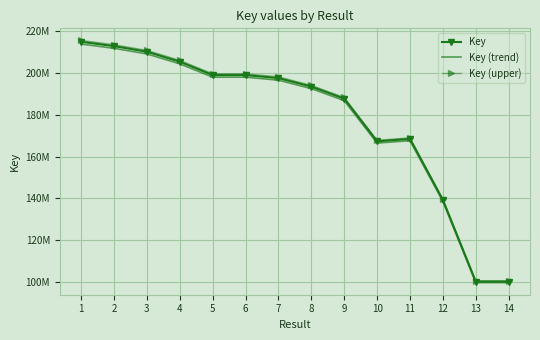

Reading left to right, list all the values displayed in this chart.

Key: 1=214692129.0	2=212637205.0	3=209961462.0	4=205195563.0	5=198823679.0	6=198823515.0	7=197387614.0	8=193322280.0	9=187583962.0	10=167240079.0	11=168401579.0	12=139311203.0	13=100402964.0	14=100403076.0
Key (trend): 1=213618668.4	2=211574019.0	3=208911654.7	4=204169585.2	5=197829560.6	6=197829397.4	7=196400675.9	8=192355668.6	9=186646042.2	10=166403878.6	11=167559571.1	12=138614647.0	13=99900949.2	14=99901060.6
Key (upper): 1=215336205.4	2=213275116.6	3=210591346.4	4=205811149.7	5=199420150.0	6=199419985.5	7=197979776.8	8=193902246.8	9=188146713.9	10=167741799.2	11=168906783.7	12=139729136.6	13=100704172.9	14=100704285.2